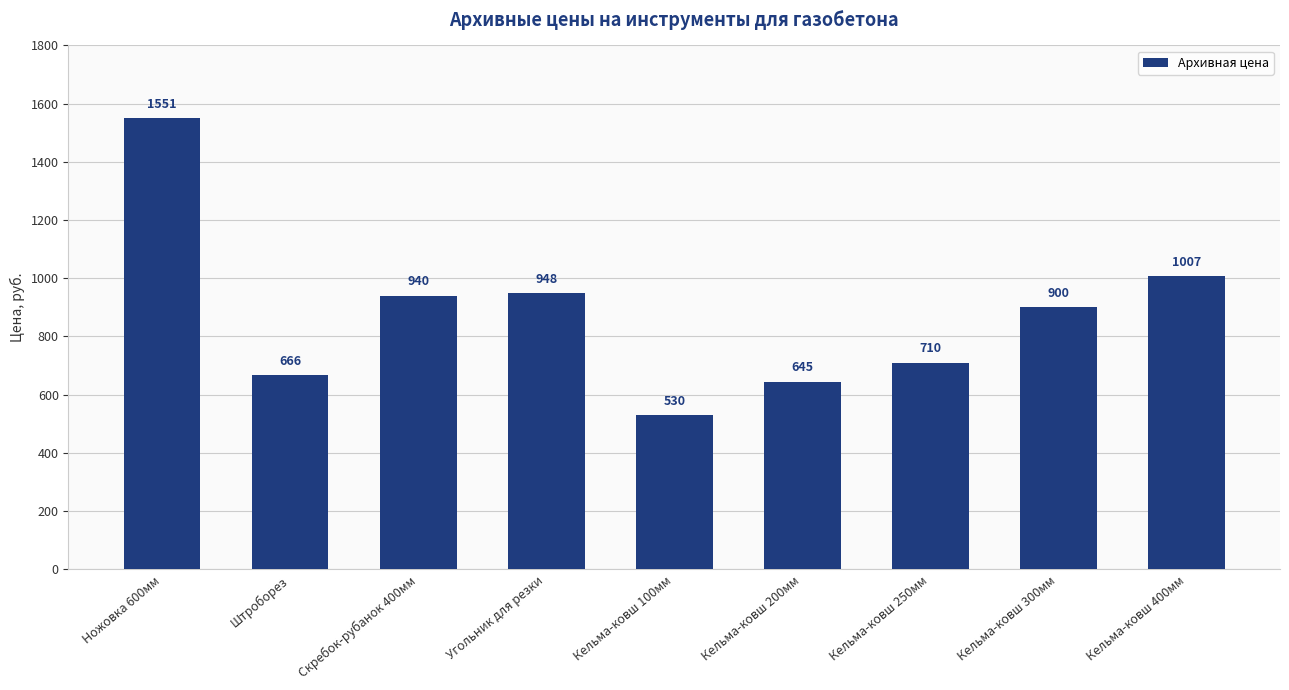

List the labels in order of value, largest first.

Ножовка 600мм, Кельма-ковш 400мм, Угольник для резки, Скребок-рубанок 400мм, Кельма-ковш 300мм, Кельма-ковш 250мм, Штроборез, Кельма-ковш 200мм, Кельма-ковш 100мм